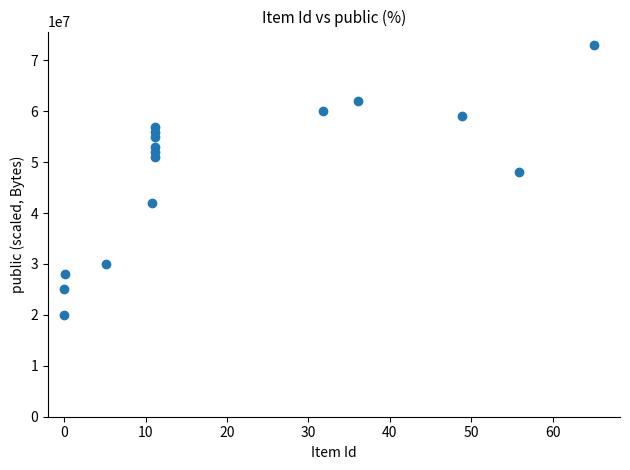

What is the range of Y values (max minus min)?

53000000